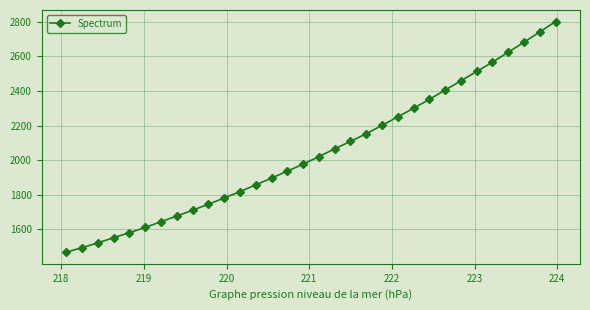

How many values are below 2020?

16